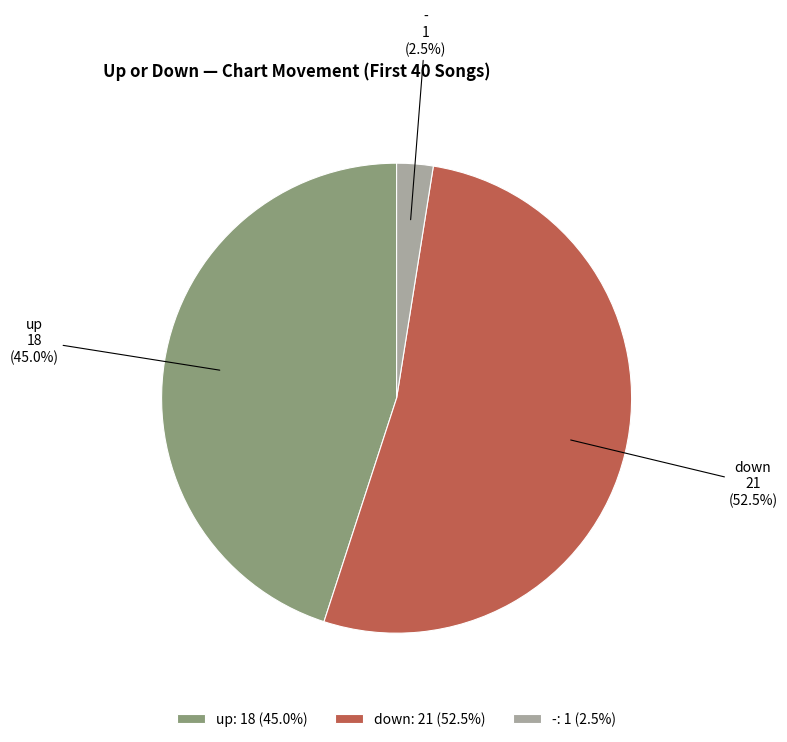

How many segments does this pie chart have?

3